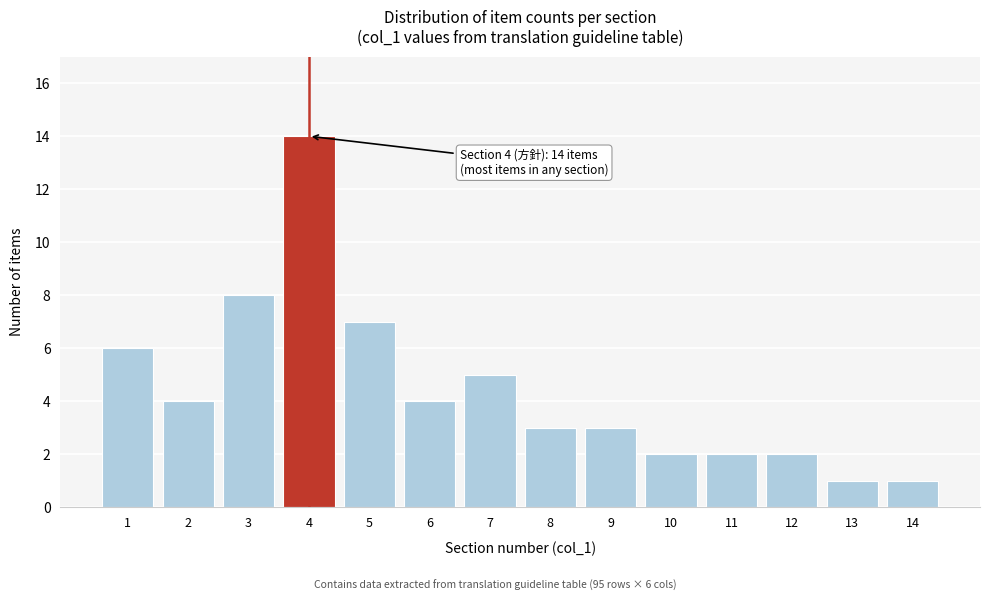

Reading left to right, transcribe all the data shown in this chart.

1=6	2=4	3=8	4=14	5=7	6=4	7=5	8=3	9=3	10=2	11=2	12=2	13=1	14=1